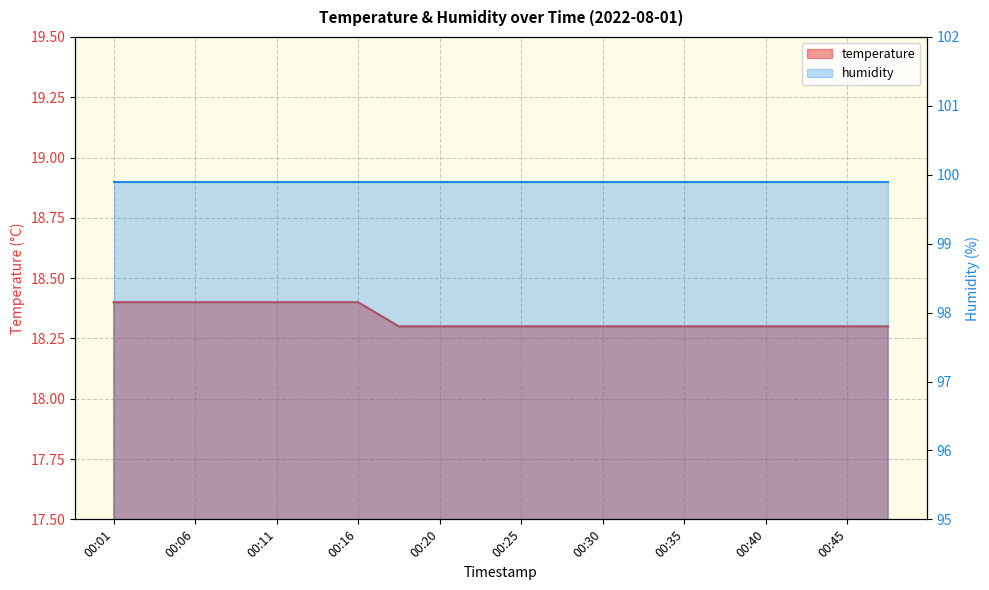

Reading left to right, list all the values displayed in this chart.

00:01=18.4	00:03=18.4	00:06=18.4	00:08=18.4	00:11=18.4	00:13=18.4	00:16=18.4	00:18=18.3	00:20=18.3	00:23=18.3	00:25=18.3	00:28=18.3	00:30=18.3	00:33=18.3	00:35=18.3	00:37=18.3	00:40=18.3	00:42=18.3	00:45=18.3	00:47=18.3